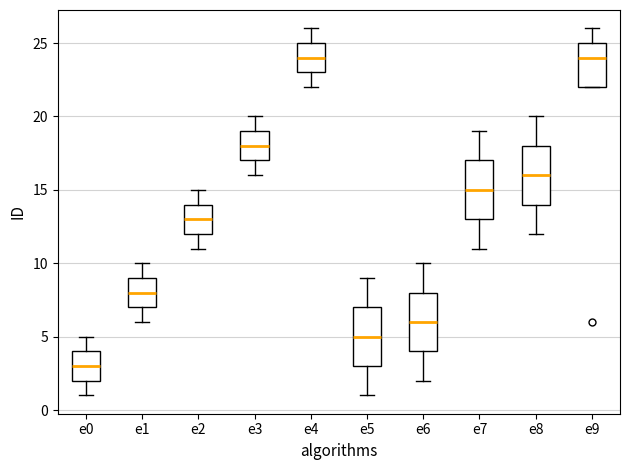

Which box's median line is the lowest?

e0